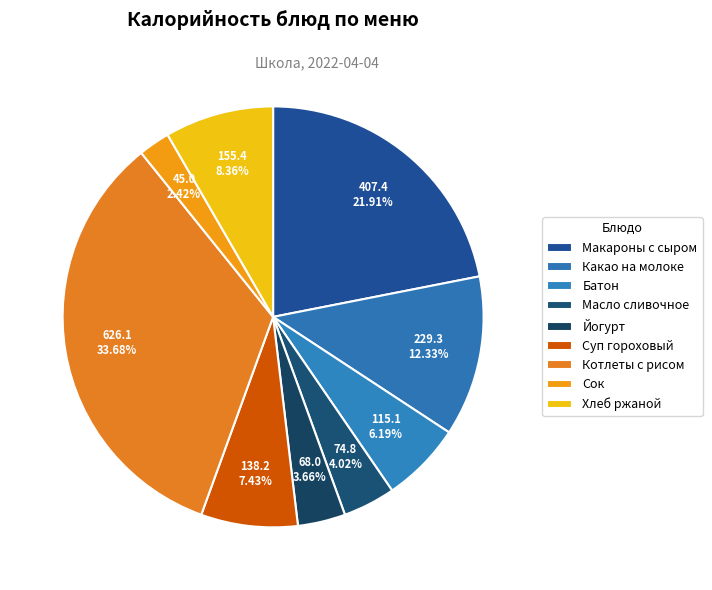

To the nearest percent, what is the difference between the largest and smallest slice percentages?

31%